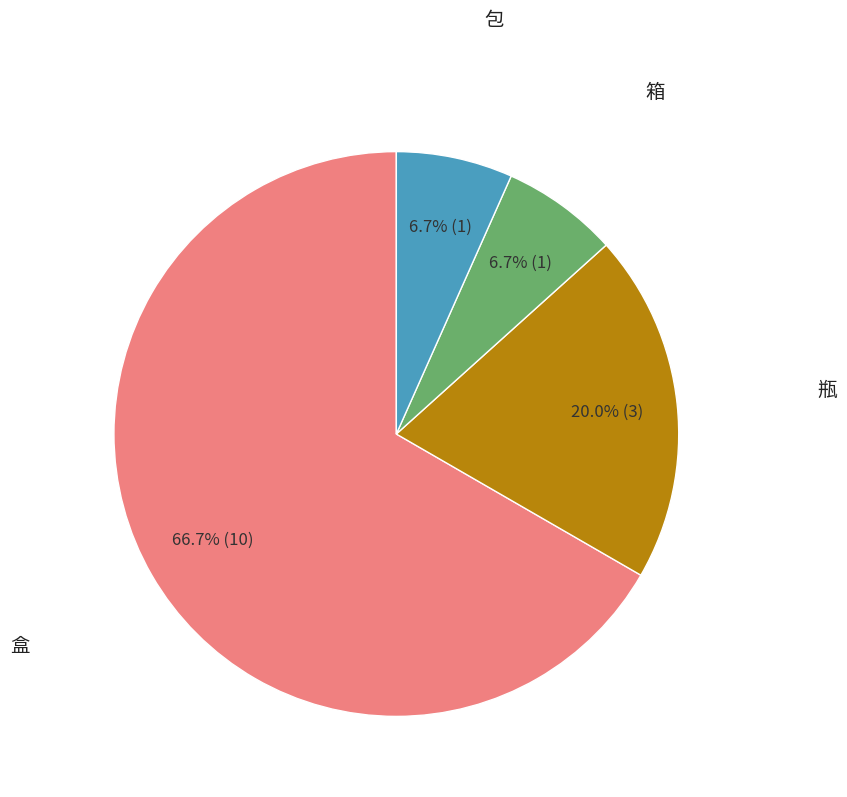

Which category has the biggest portion of the pie?

盒